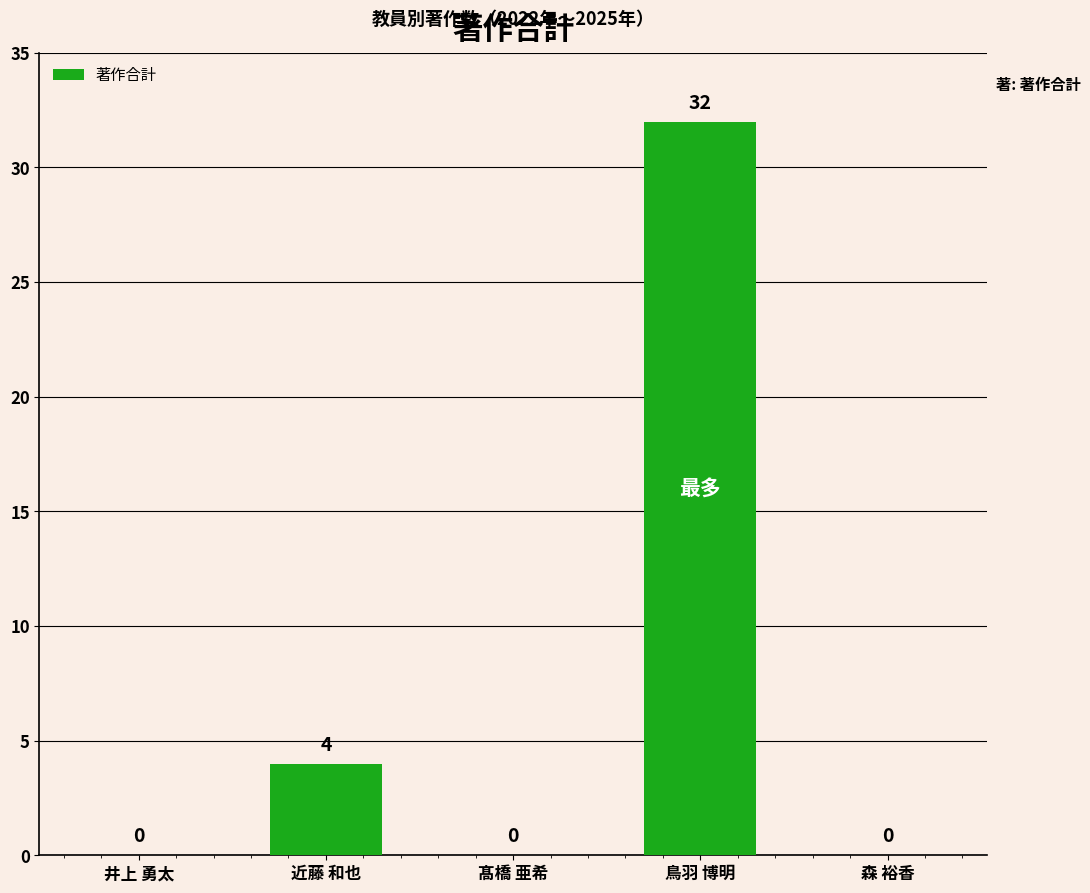

Is it true that the value at 森 裕香 is 0?

True